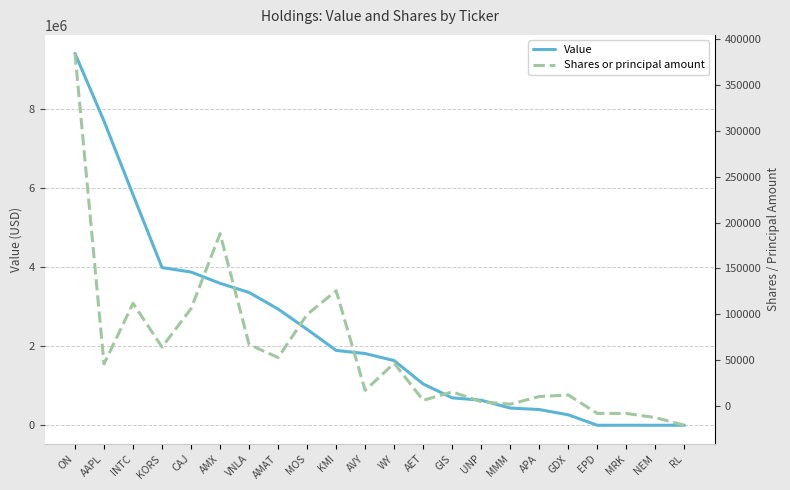

True or false: Shares or principal amount and Value cross at least once.

False